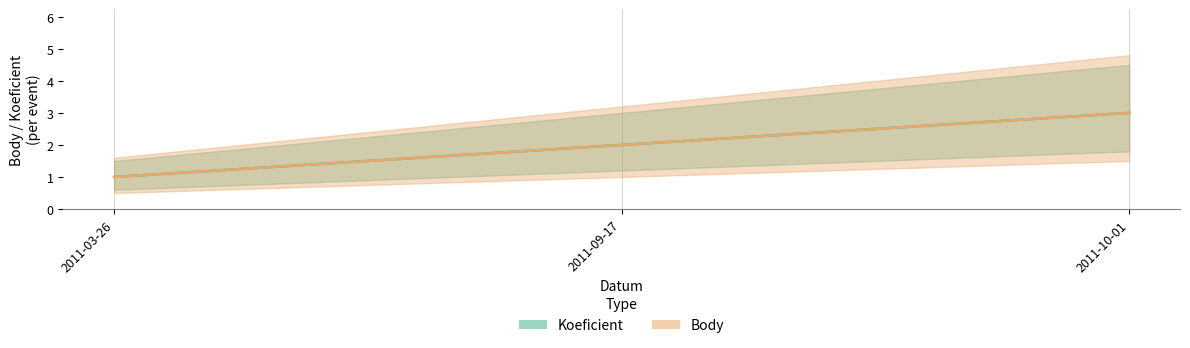

How many lines are shown in the chart?

2